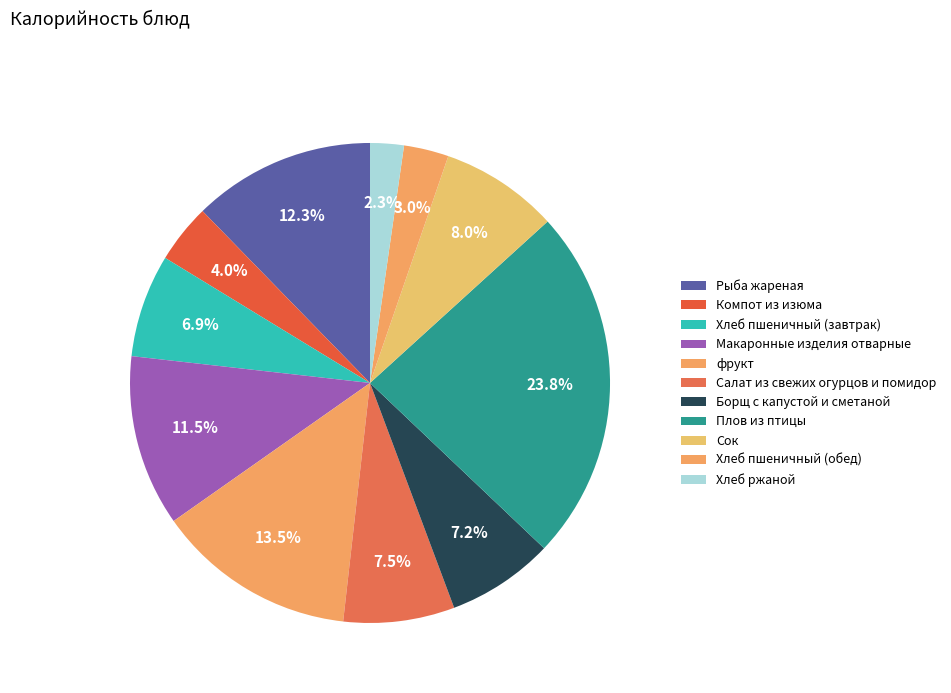

What portion of the pie excludes фрукт?

86.5%